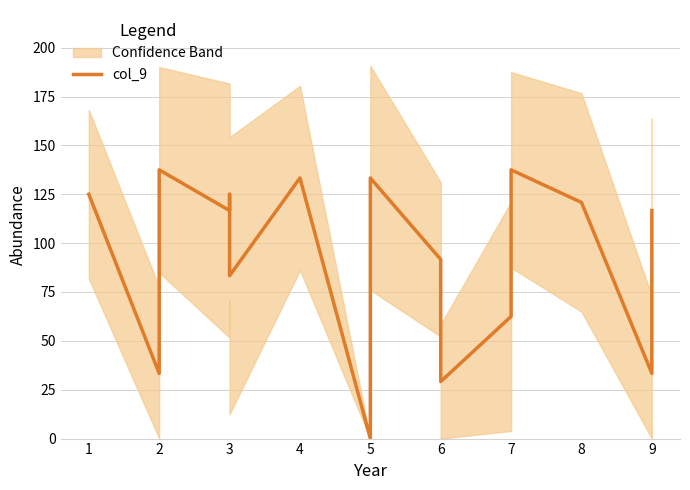

What is the sum of all values?

1479.2